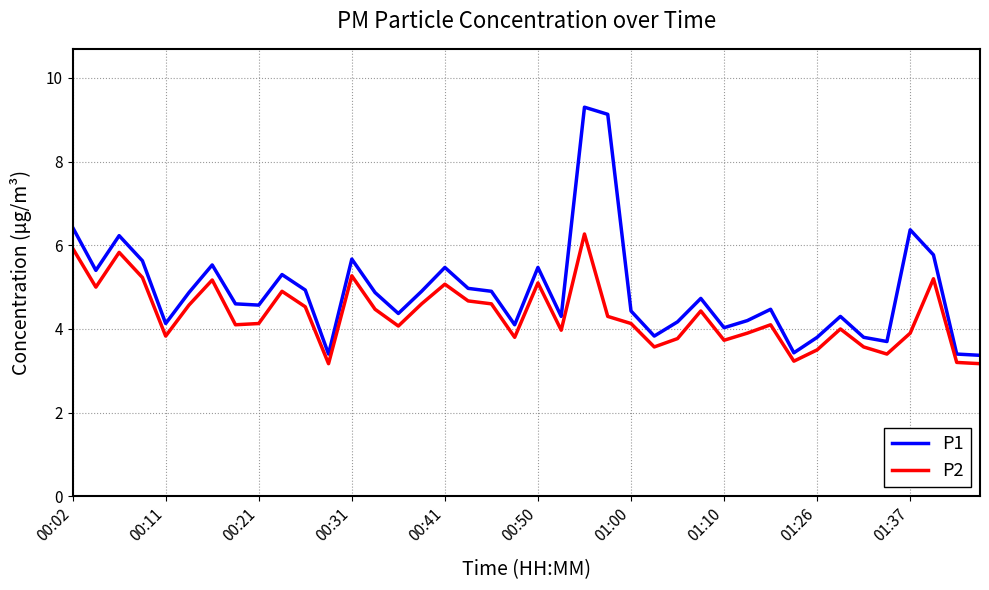

Which series has the widest spread of values?

P1